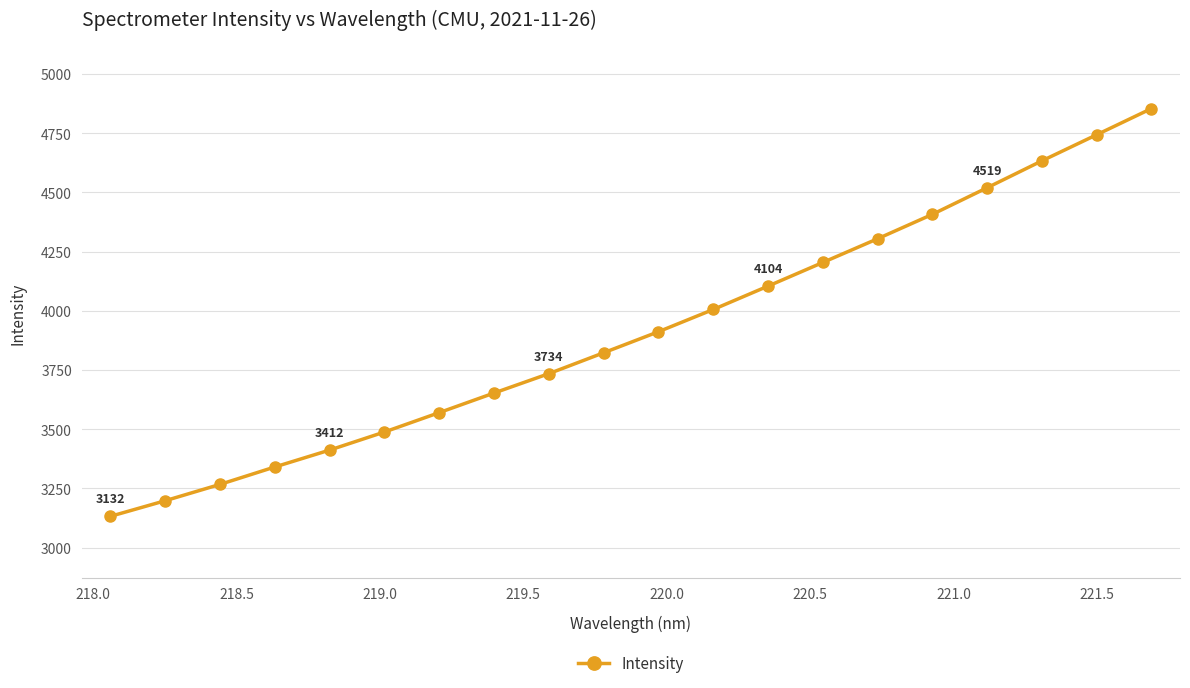

What is the value of the 4th point from the left?

3340.3